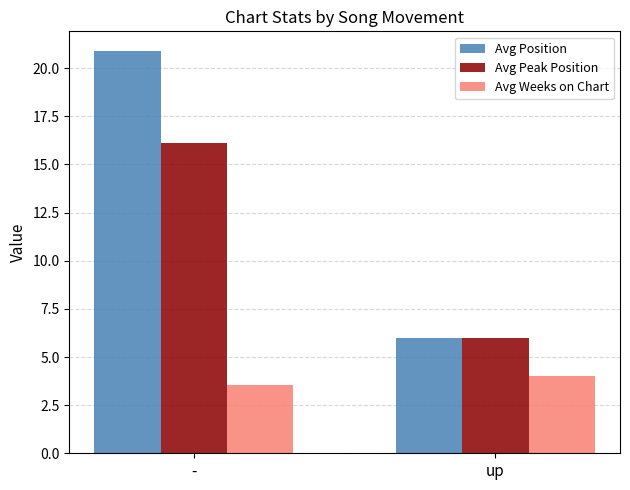

What is the average value of the Avg Weeks on Chart series?

3.8